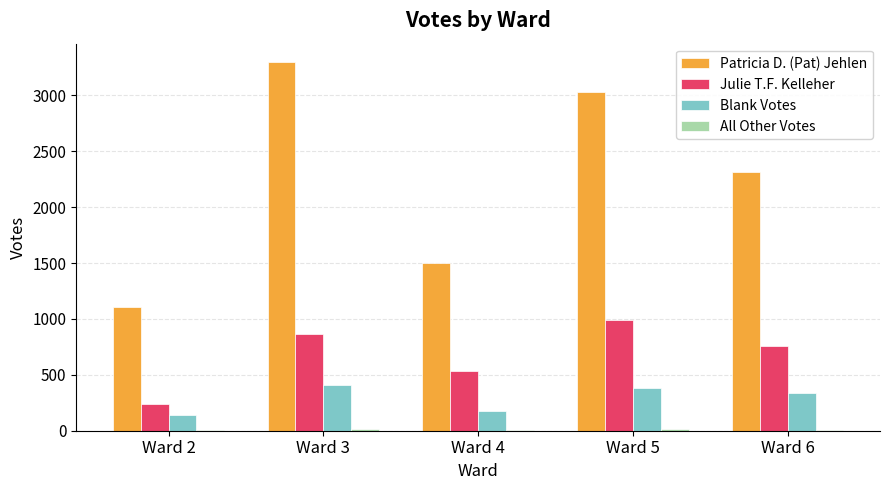

Which category has the highest value across all series?

Ward 3